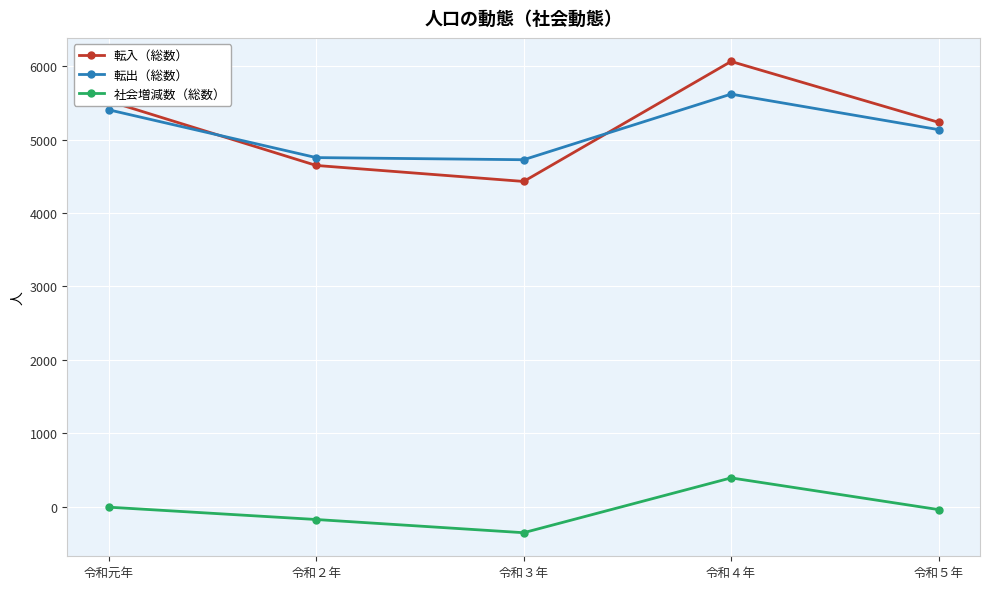

How many interior local valleys does the 転入（総数） series have?

1